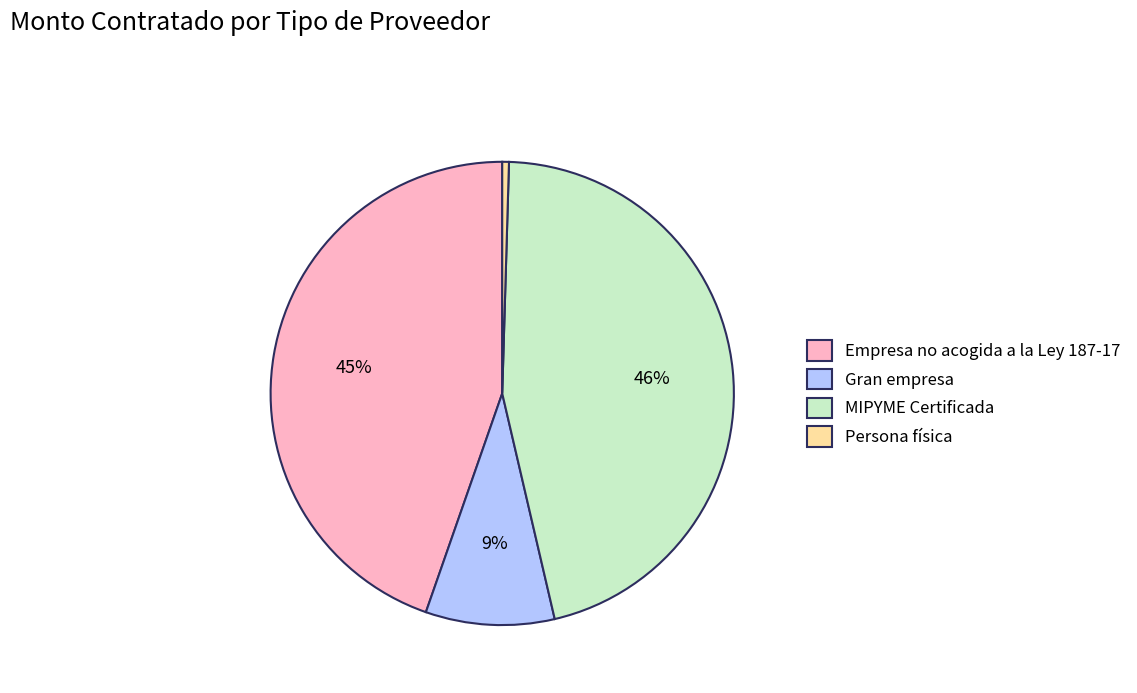

Combined, do Gran empresa and Empresa no acogida a la Ley 187-17 account for over 50%?

Yes